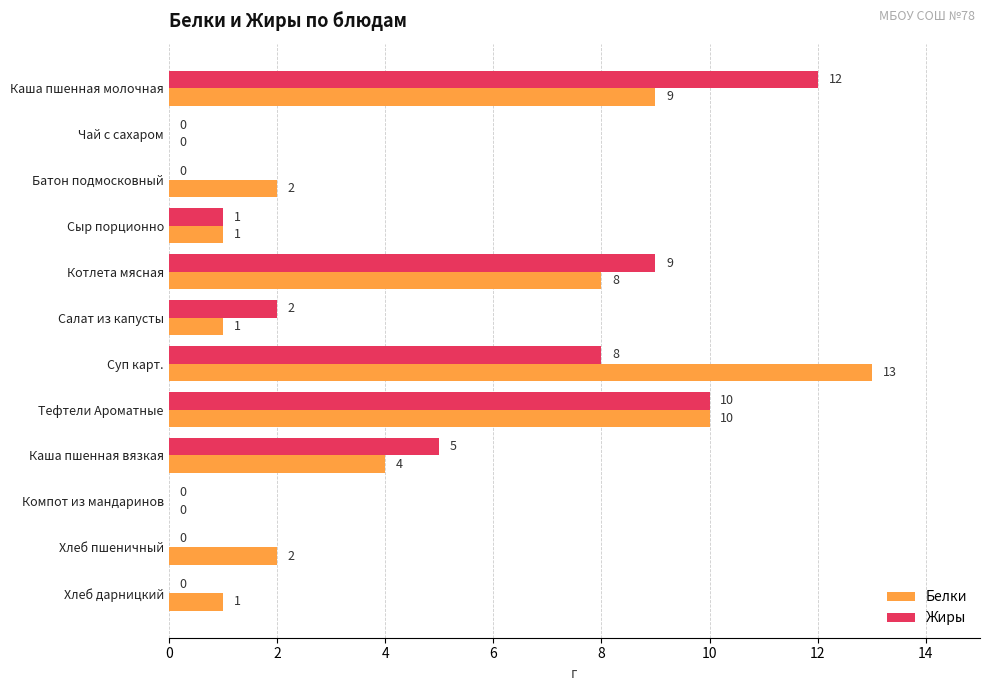

What is the sum of all Жиры values?

47